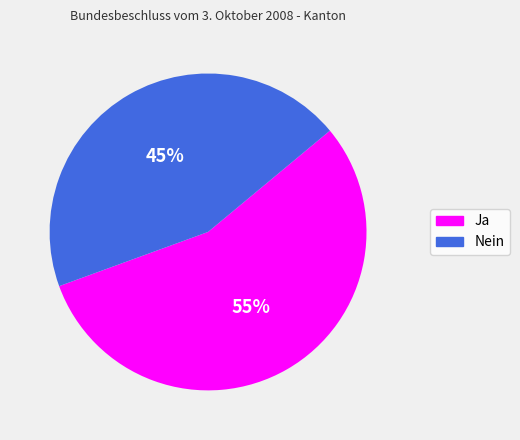

The Ja slice represents 55% of the pie. True or false?

True